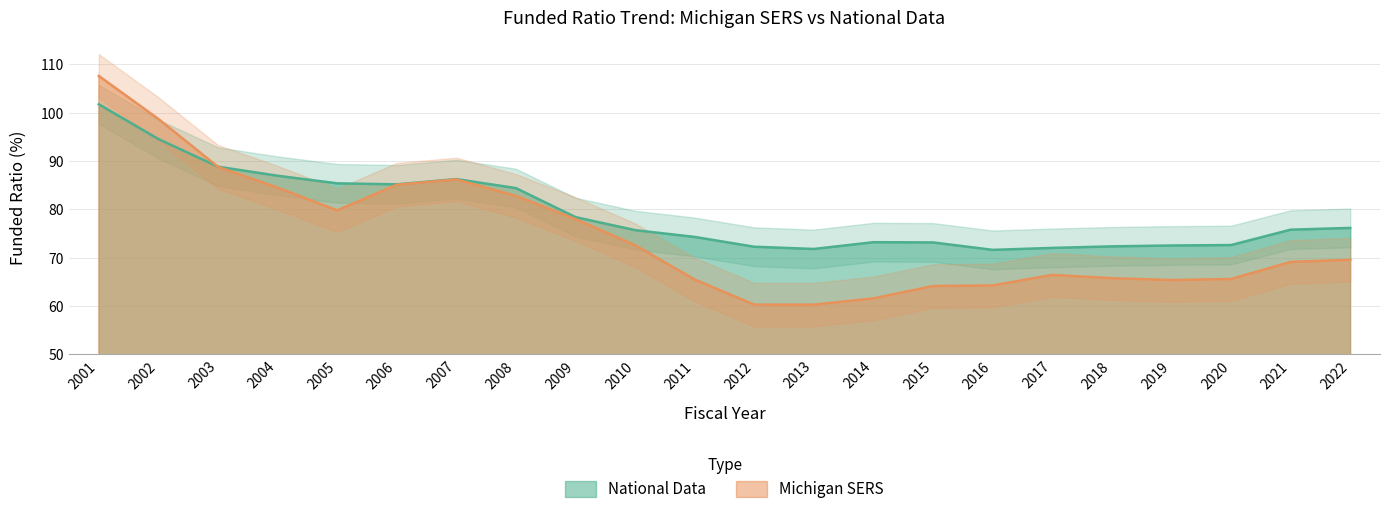

What is the total value across all series at 2008?

167.2